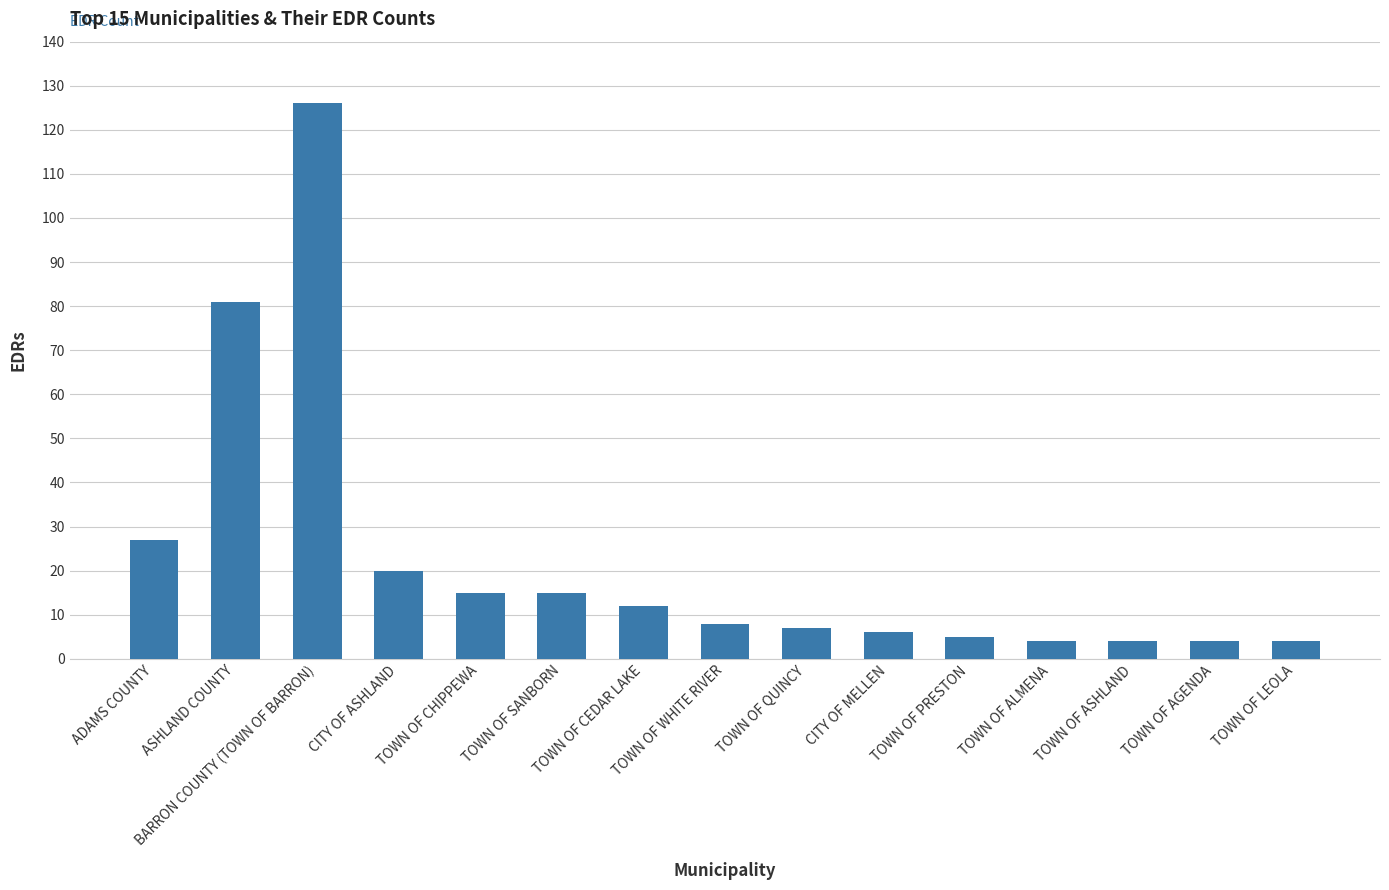

What is the change in value from ADAMS COUNTY to TOWN OF PRESTON?

-22